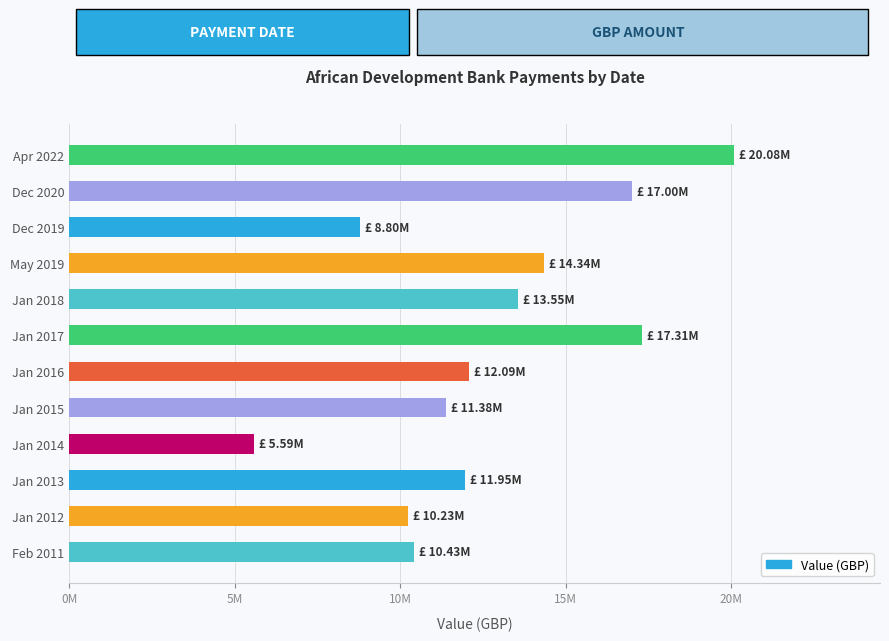

Are the bars horizontal?

Yes